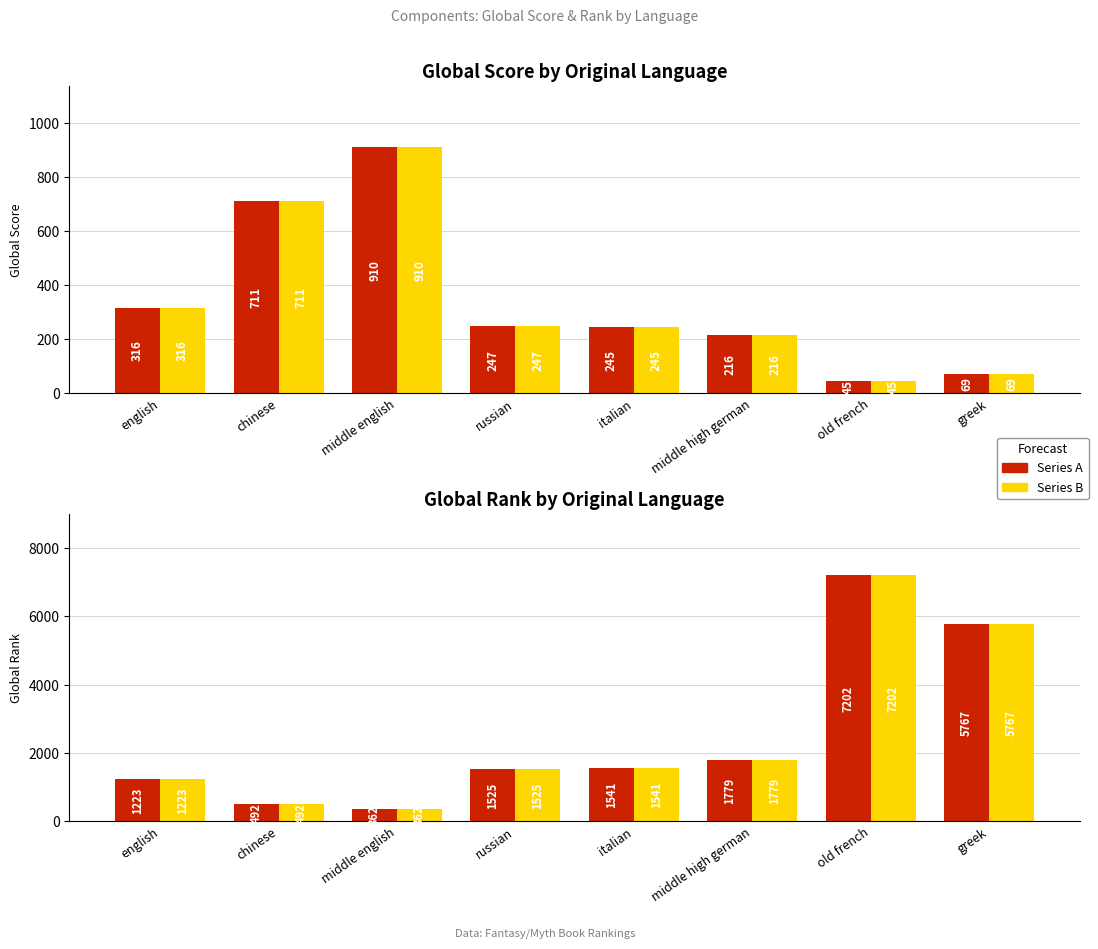

Reading left to right, what are all the values shown in this chart?

Score (Red): 316	711	910	247	245	216	45	69
Score (Yellow): 316	711	910	247	245	216	45	69
Global Rank (Red): 1223	492	362	1525	1541	1779	7202	5767
Global Rank (Yellow): 1223	492	362	1525	1541	1779	7202	5767